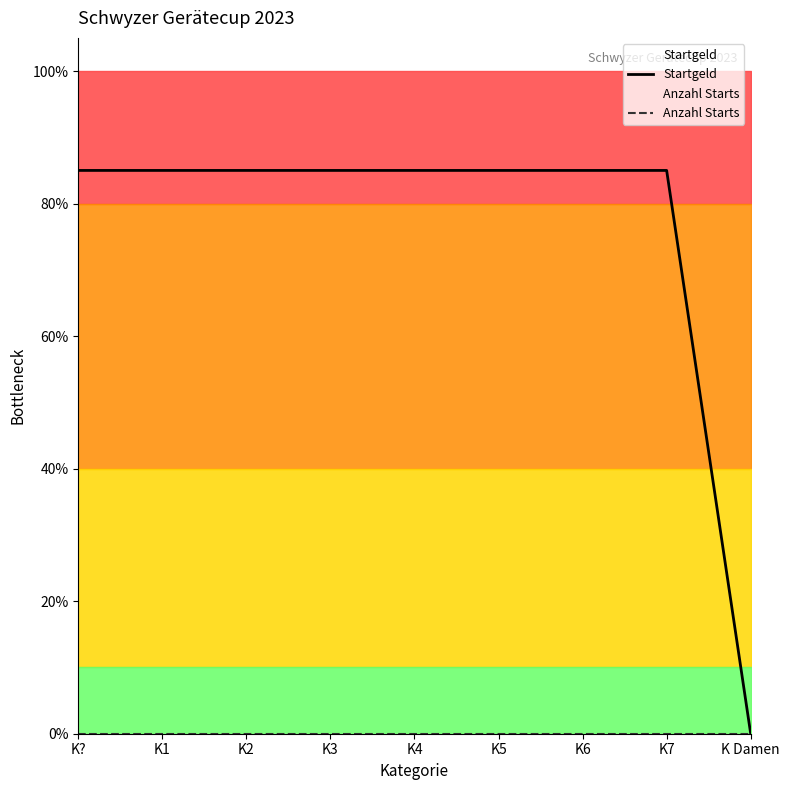

List the labels in order of Anzahl Starts value, largest first.

K?, K1, K2, K3, K4, K5, K6, K7, K Damen